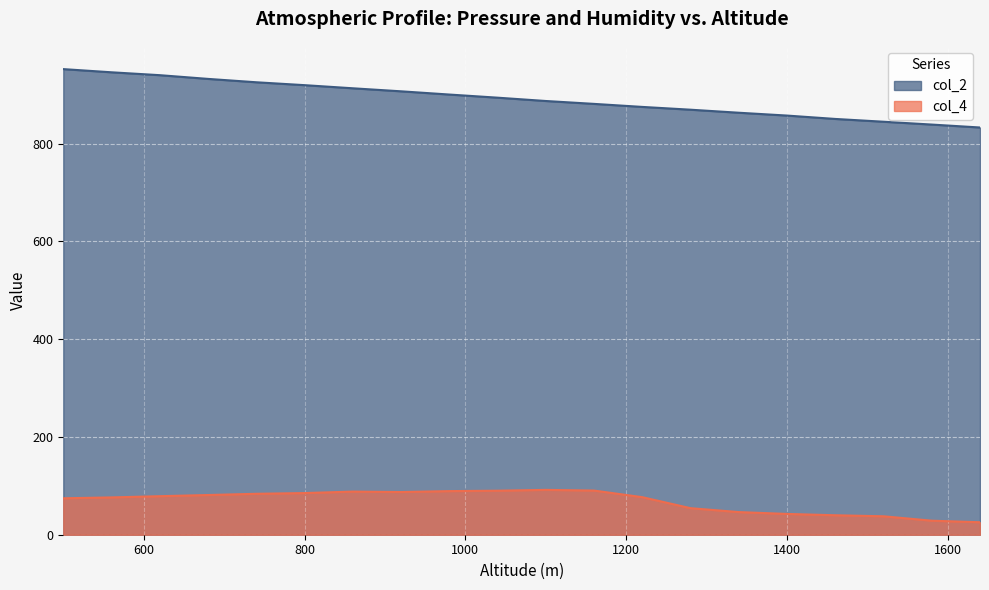

At how many categories does at least one series exceed 256?

20